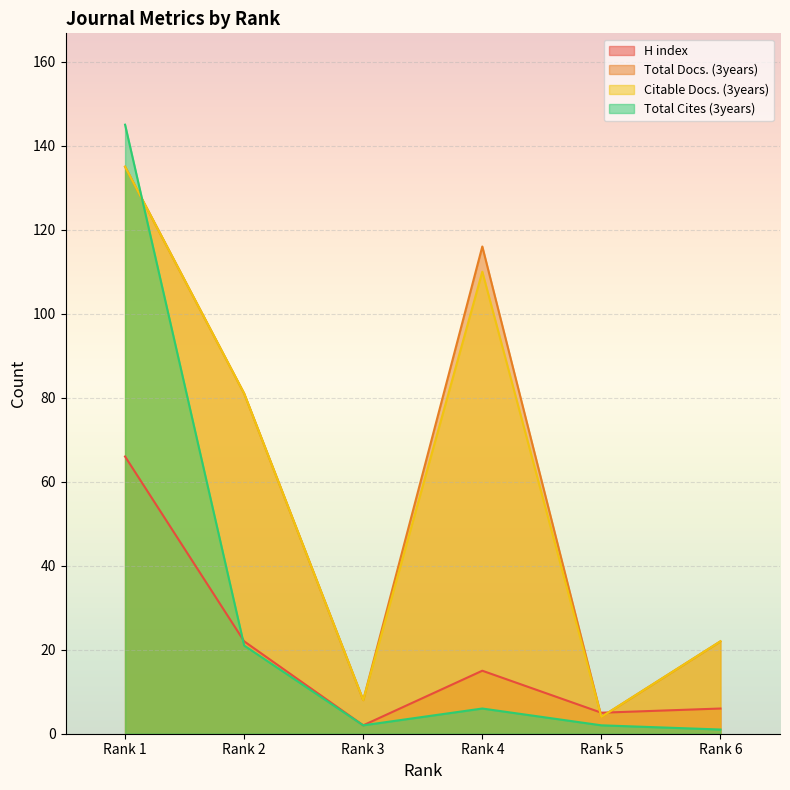

Between which two adjacent categories do H index and Total Docs. (3years) first intersect?

Rank 4 and Rank 5